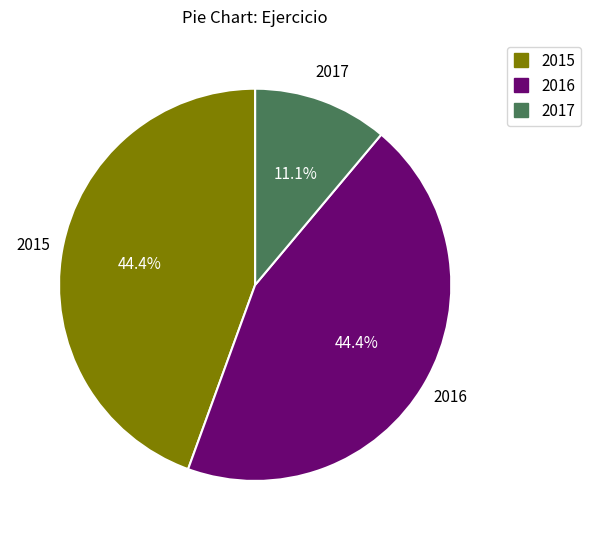

To the nearest percent, what percentage of the pie is 2016?

44%